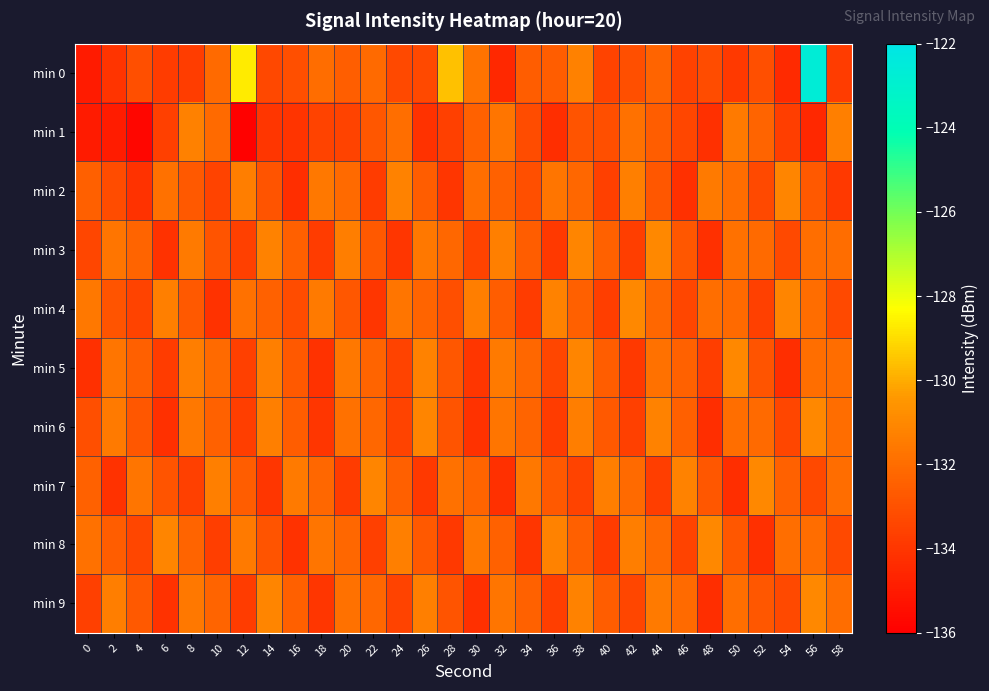

Which series has the largest total across all categories?

min 4